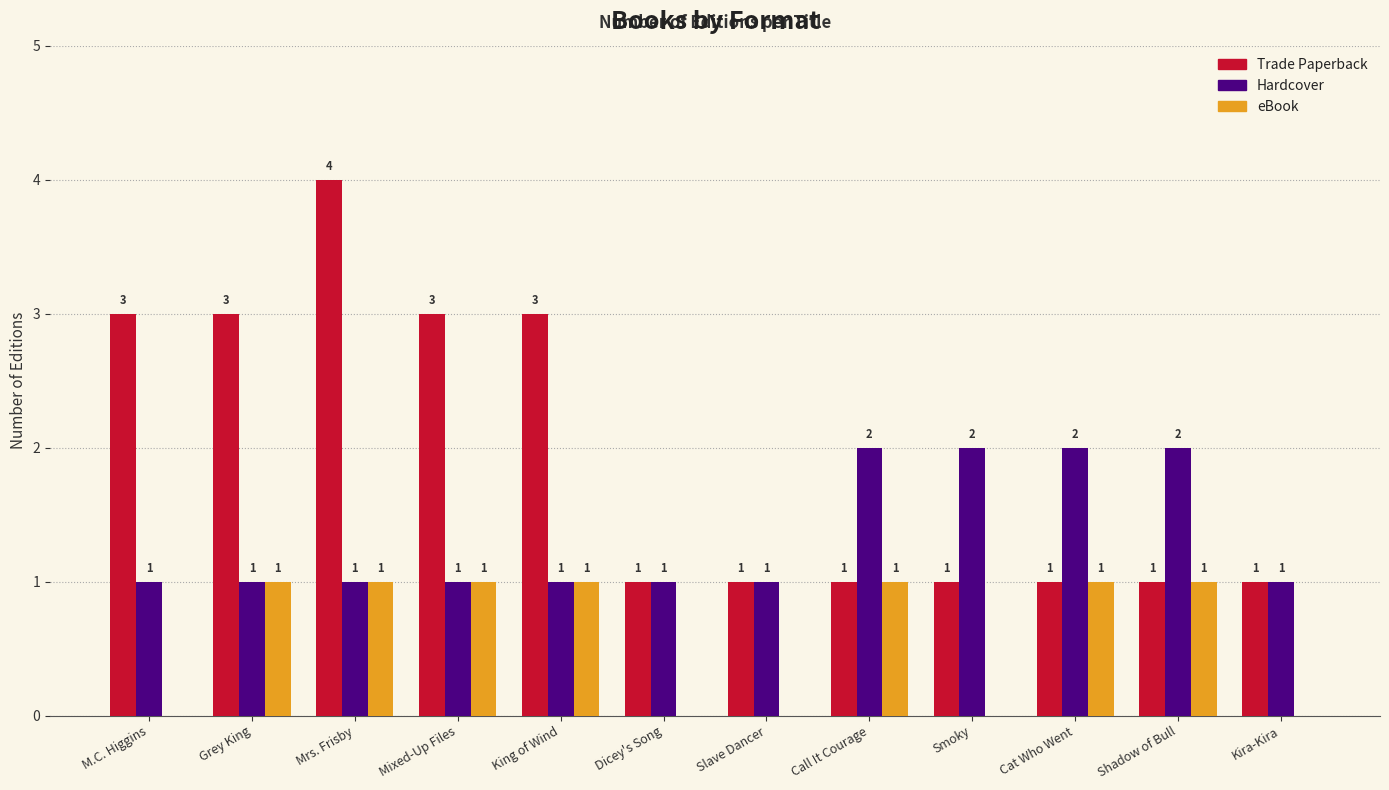

What is the sum of all eBook values?

7